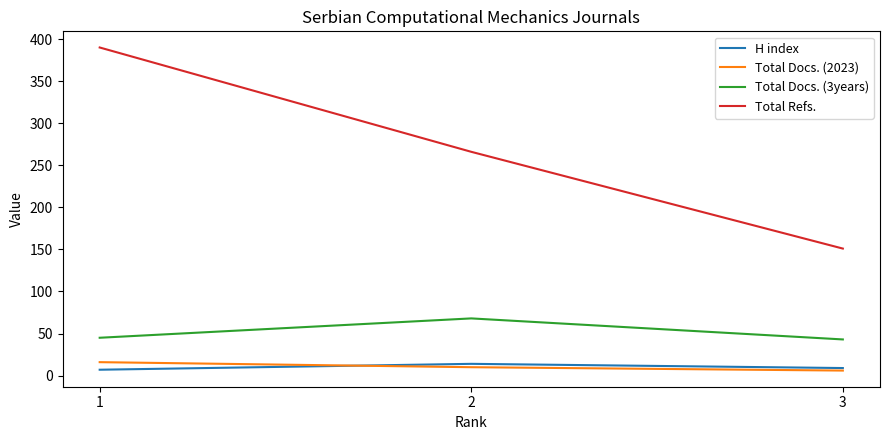

What is the minimum value for Total Refs.?

151